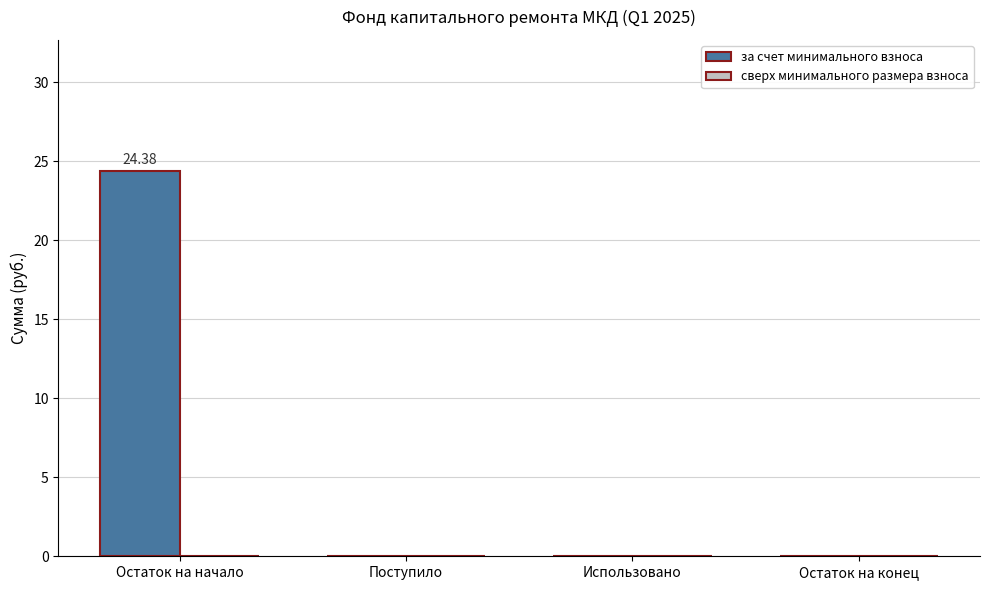

What is the change in value from Остаток на начало to Поступило?

-24.4